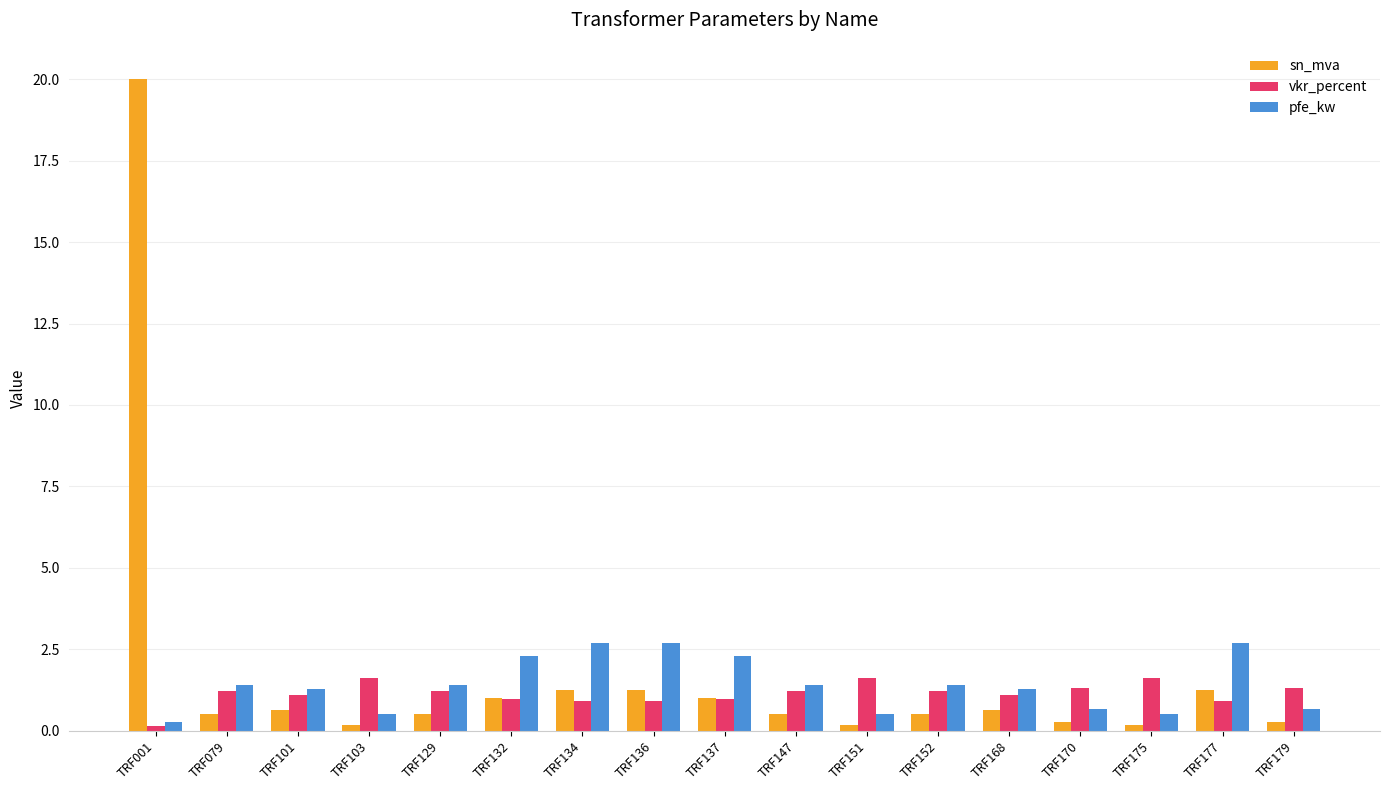

Which series has the largest range (max minus min)?

sn_mva